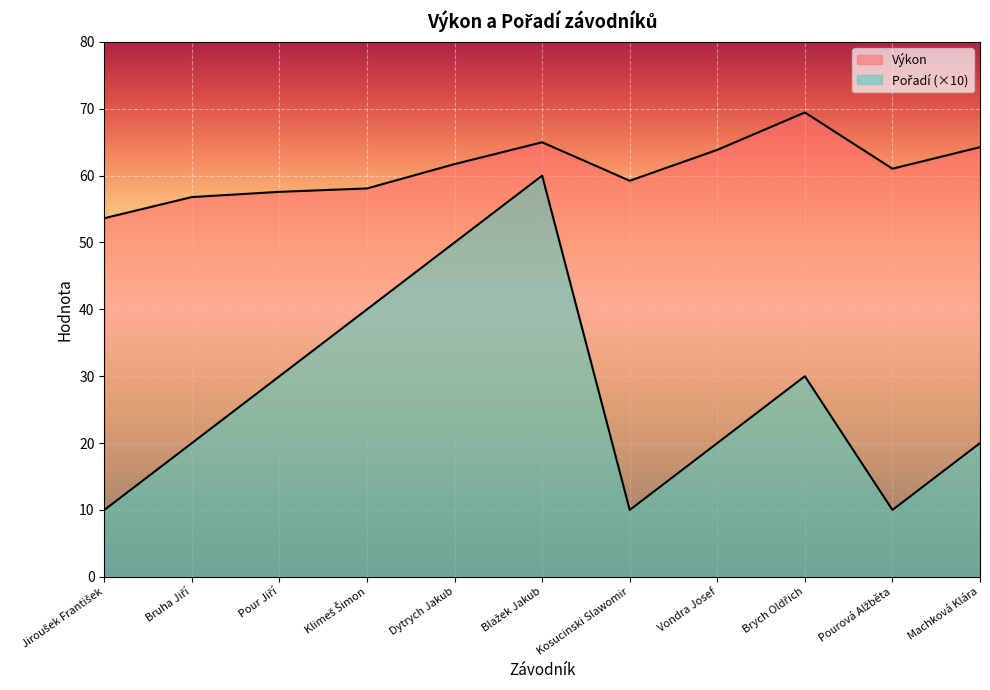

What is the value of the Výkon point at the 10th from the left?

61.0